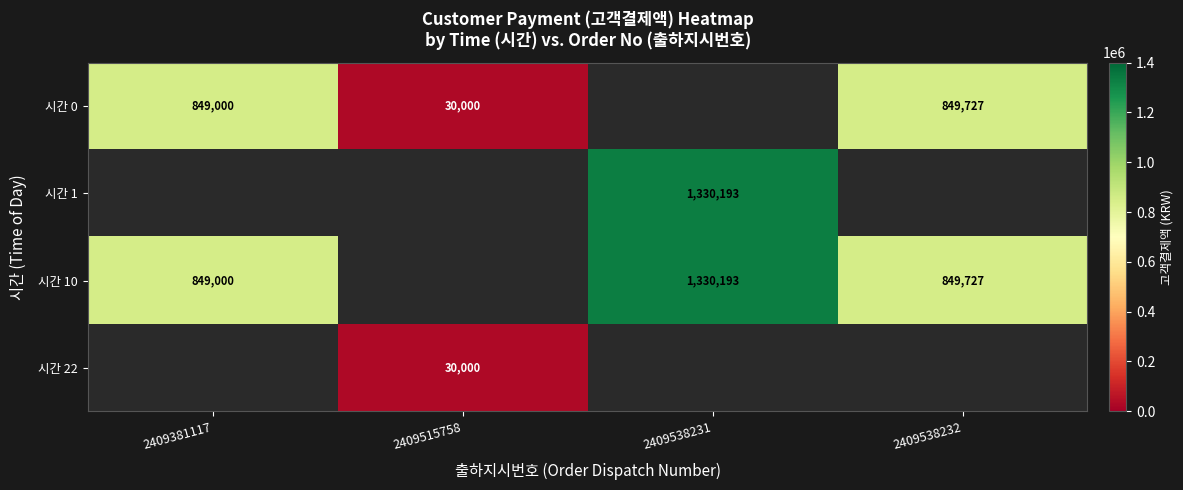

The value of 시간 10 at 2409538232 is 1524789. True or false?

False